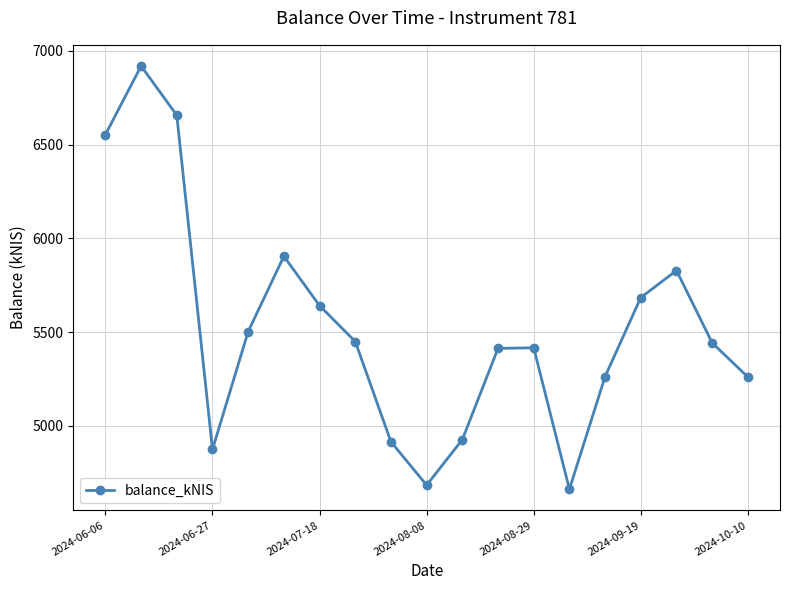

What is the minimum value shown in the chart?

4662.9